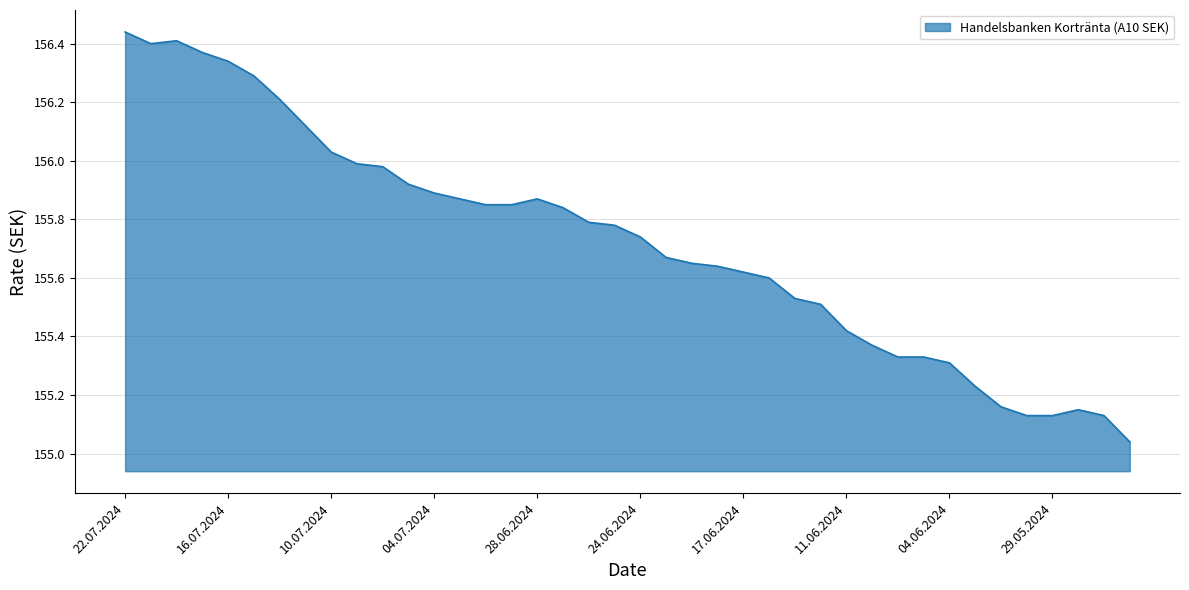

What is the difference between the maximum and minimum values?

1.4